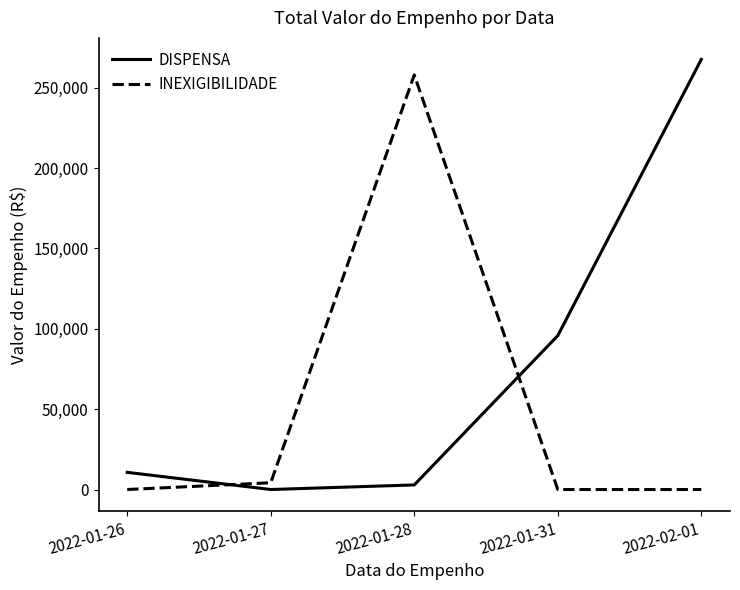

Which label corresponds to the largest value in the chart?

2022-02-01